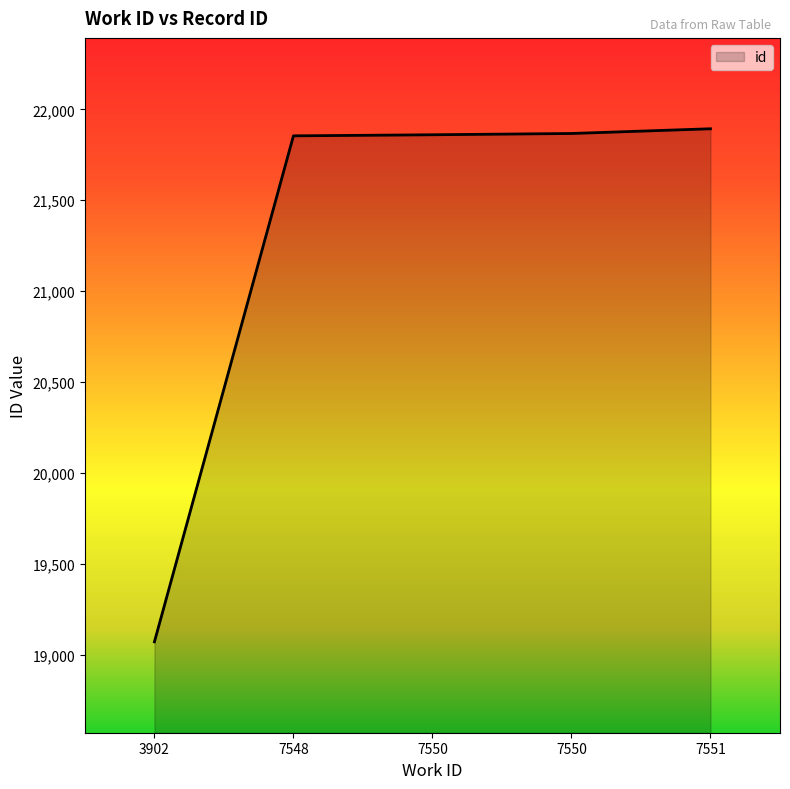

What is the sum of all values?

106544